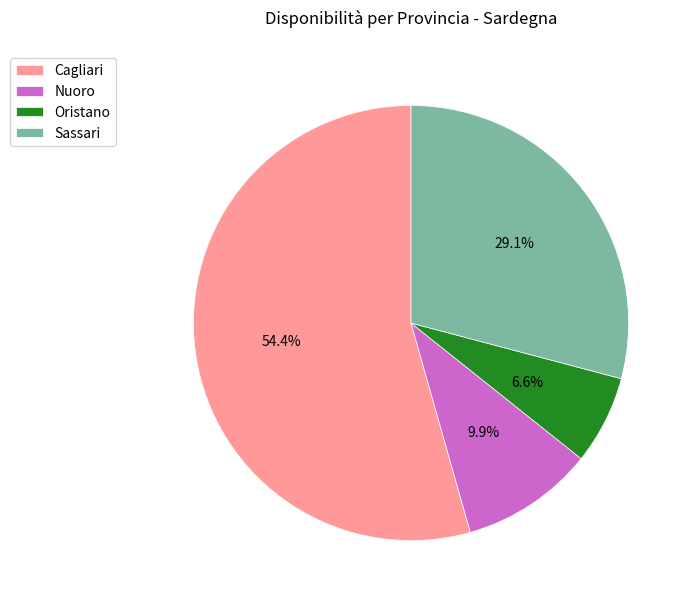

Approximately how many times larger is the value at Nuoro compared to Cagliari?

0.2